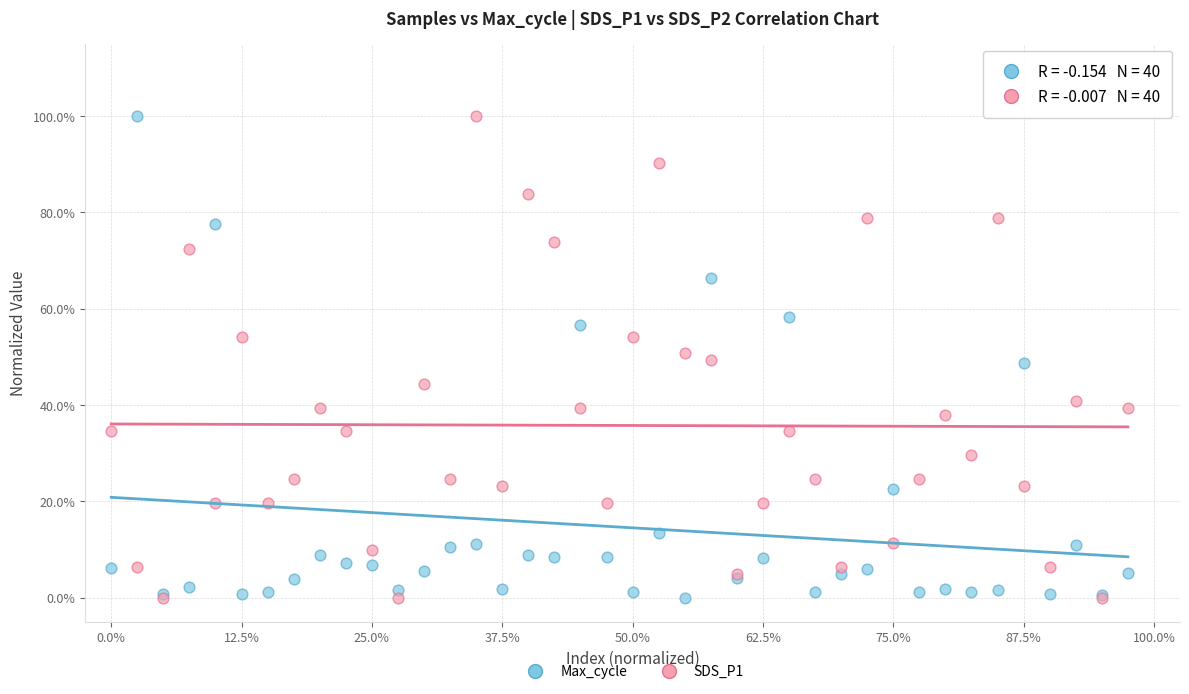

What are all the series names shown in the legend?

Max_cycle, SDS_P1